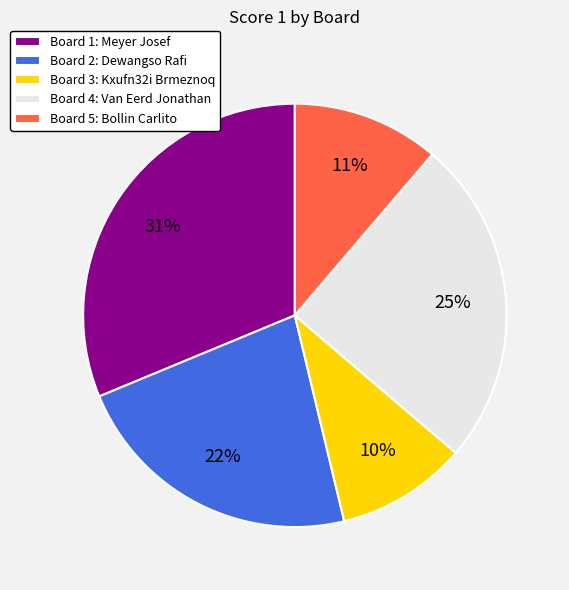

How many segments does this pie chart have?

5